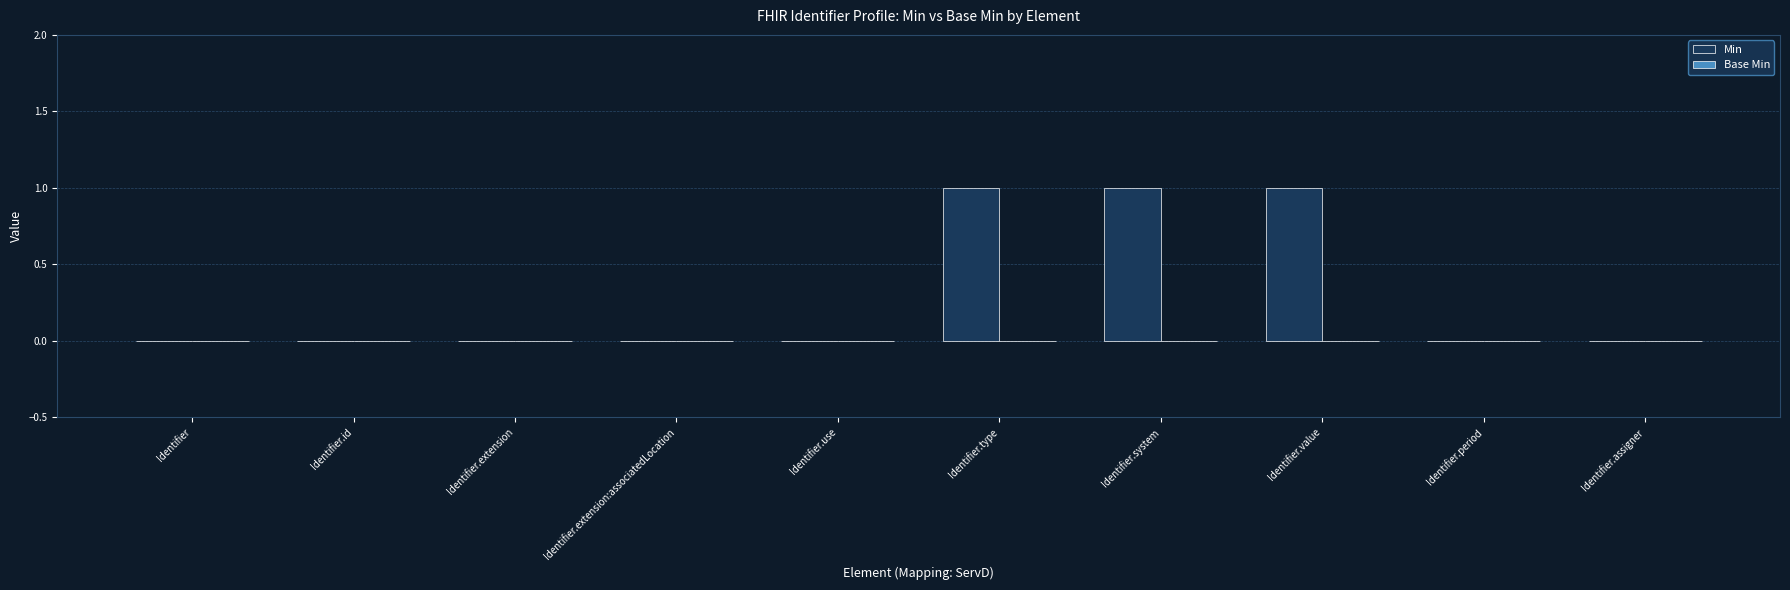

The value at Identifier.extension is 0. True or false?

True